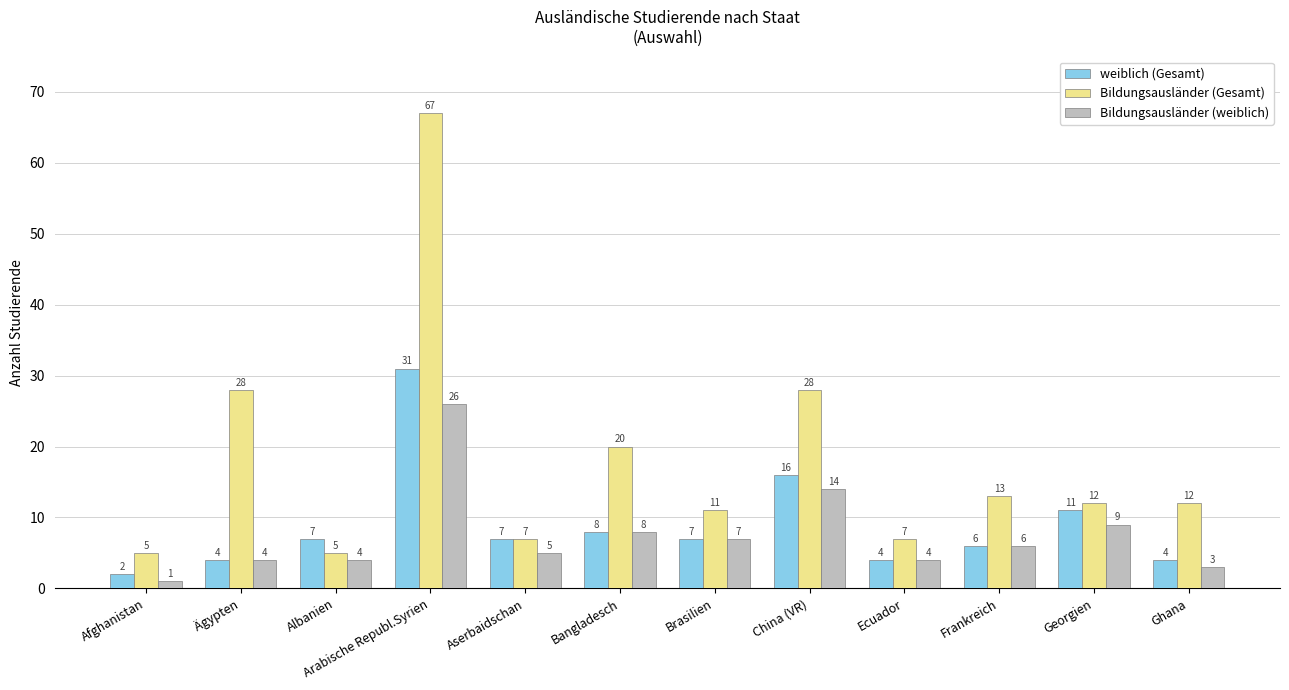

At which category does the chart reach its peak across all series?

Arabische Republ.Syrien